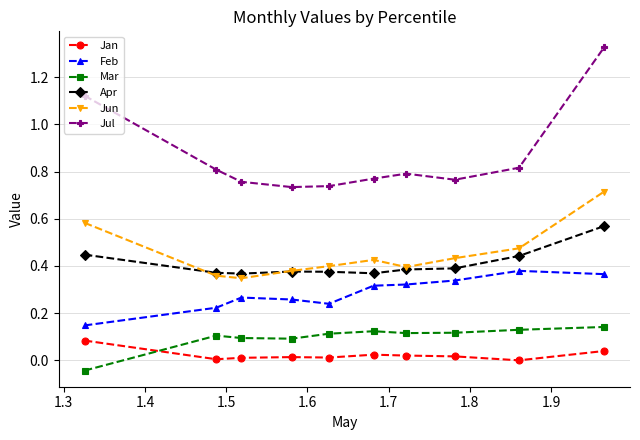

True or false: Jul and Mar cross at least once.

False